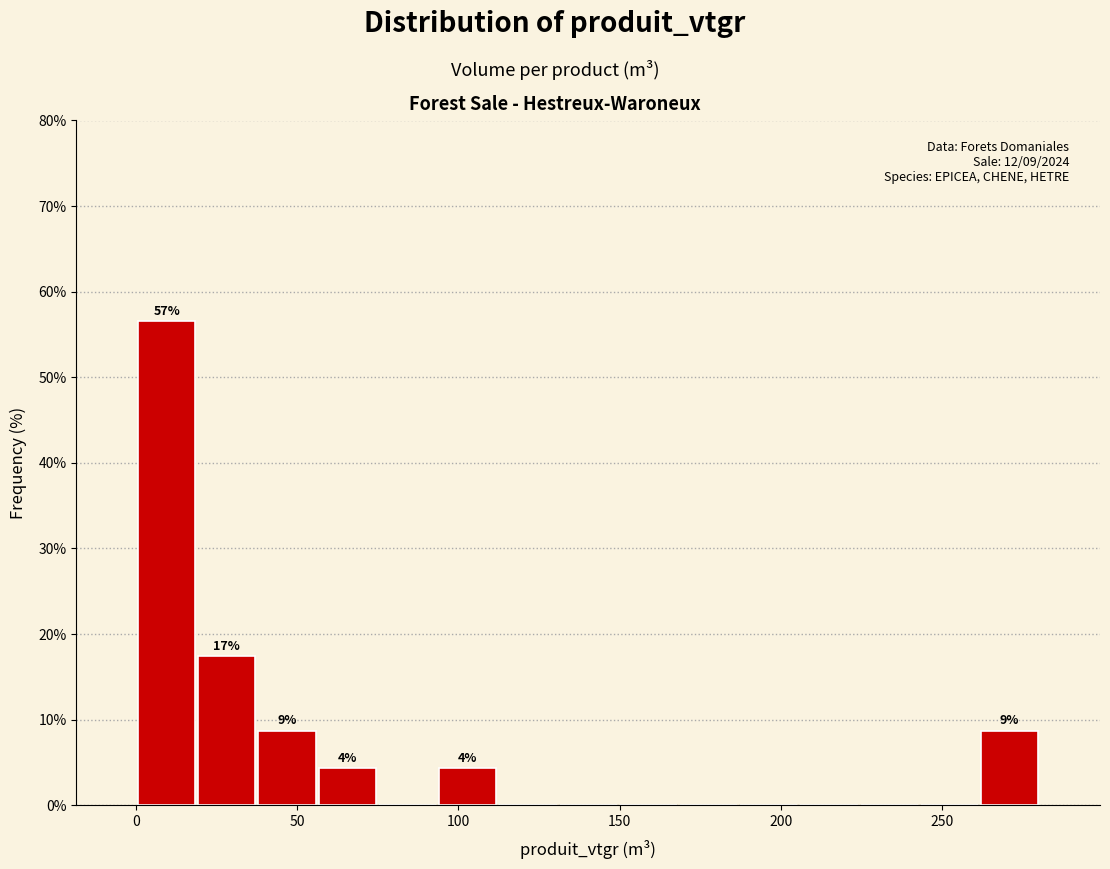

Around what value on the x-axis is the tallest bar? Give the approximate position of its centre, as read against the axis.

10